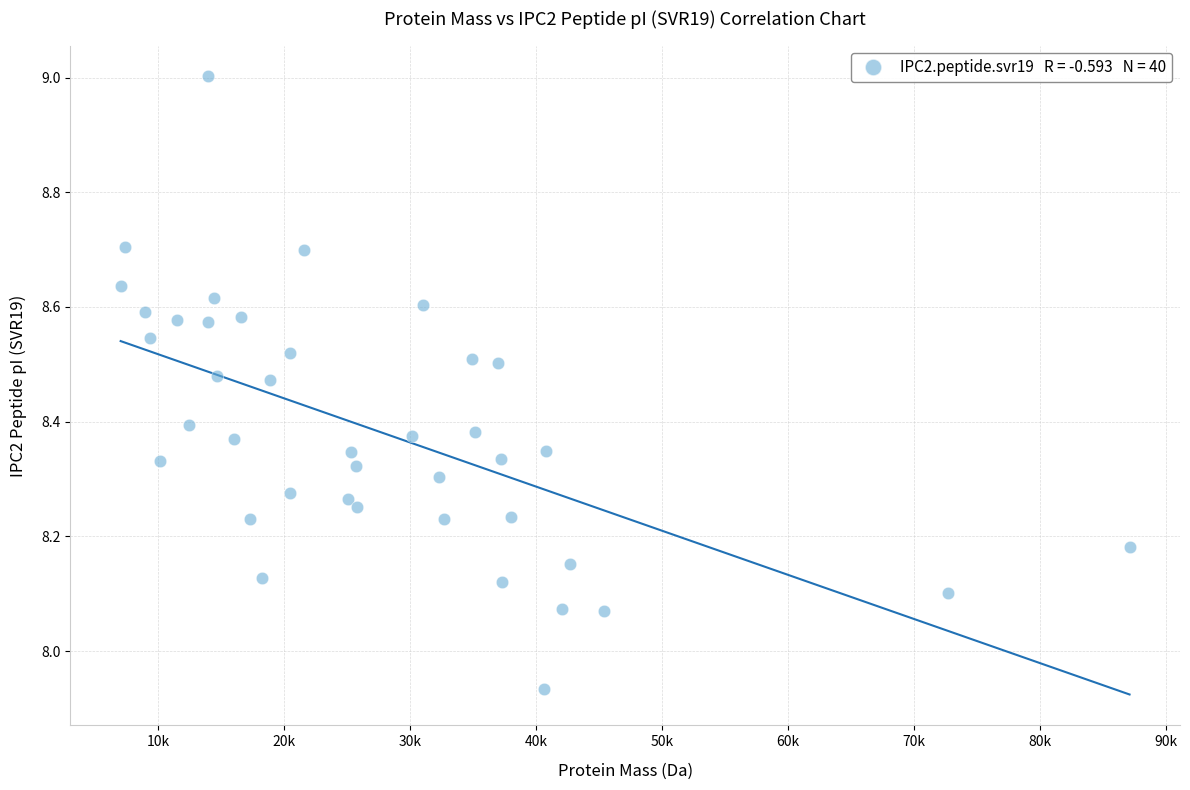

What is the range of Y values (max minus min)?

1.1